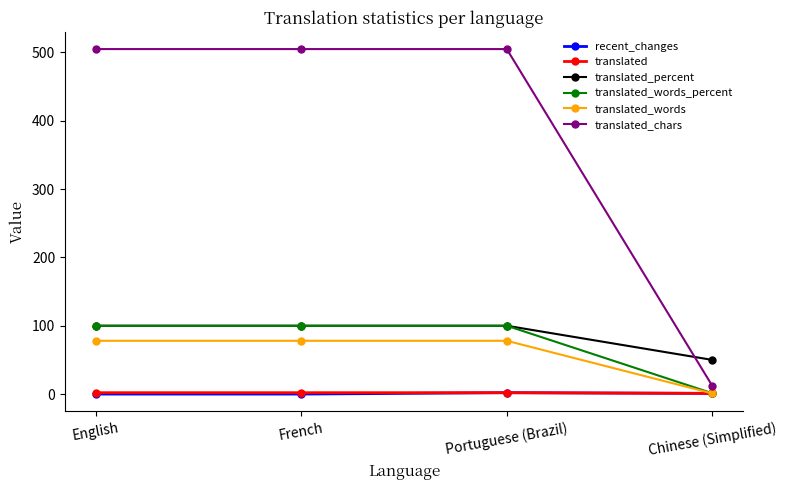

The translated_percent series shows 100.0 at English. True or false?

True